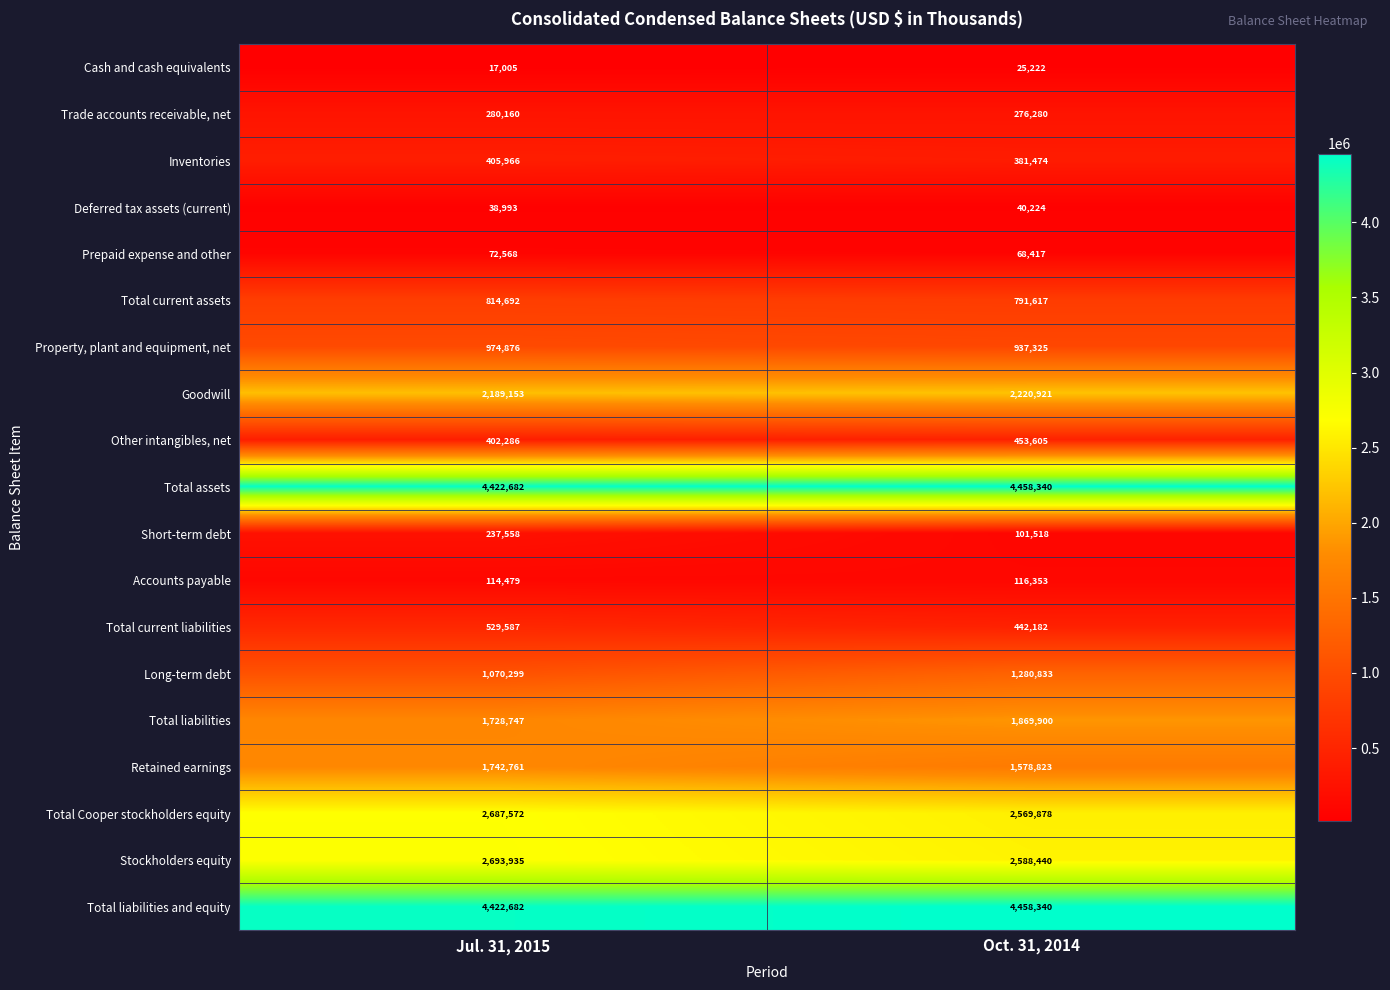

What is the total value across all series at Jul. 31, 2015?

24846001